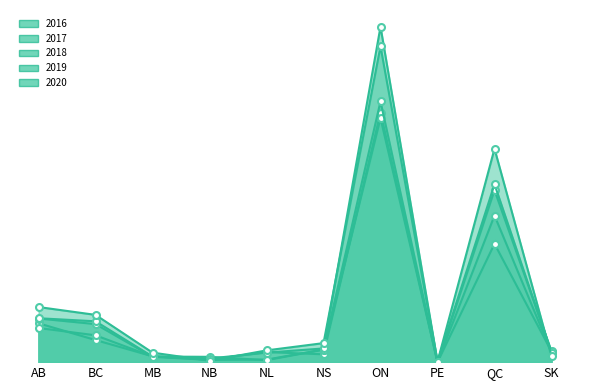

The value of 2020 at BC is 169. True or false?

True